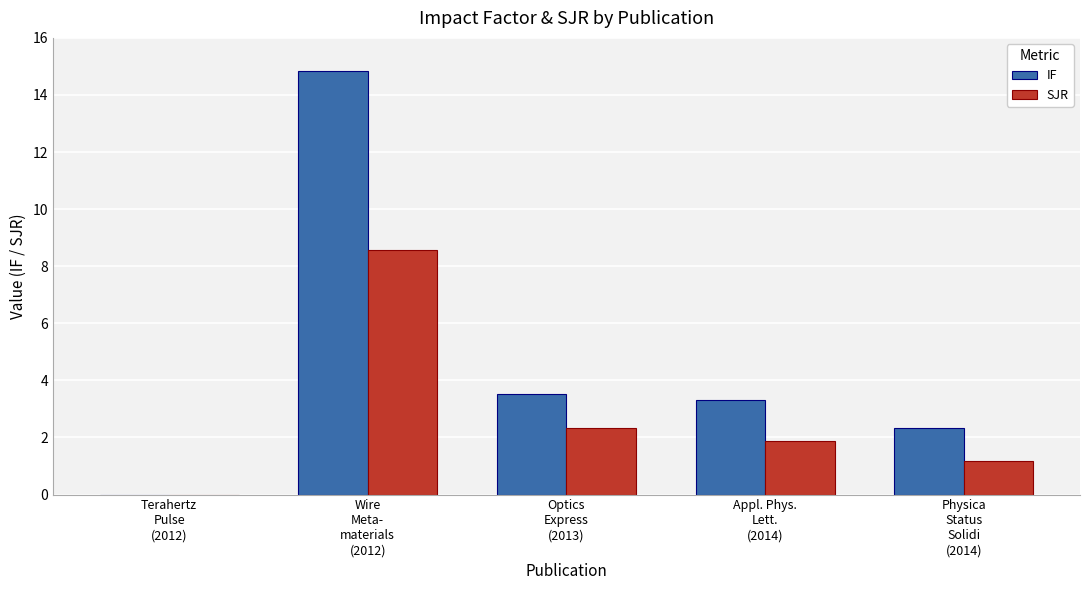

Reading right to left, transcribe all the data shown in this chart.

IF: 2.3	3.3	3.5	14.8	0.0
SJR: 1.2	1.9	2.3	8.6	0.0